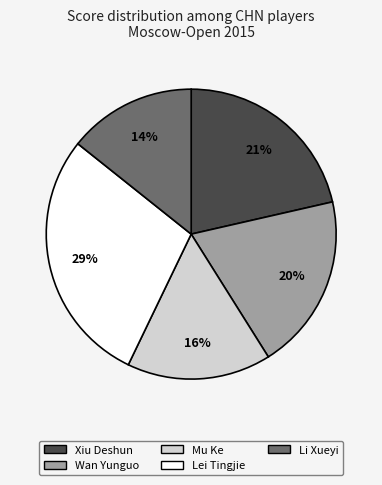

The Xiu Deshun slice represents 16% of the pie. True or false?

False